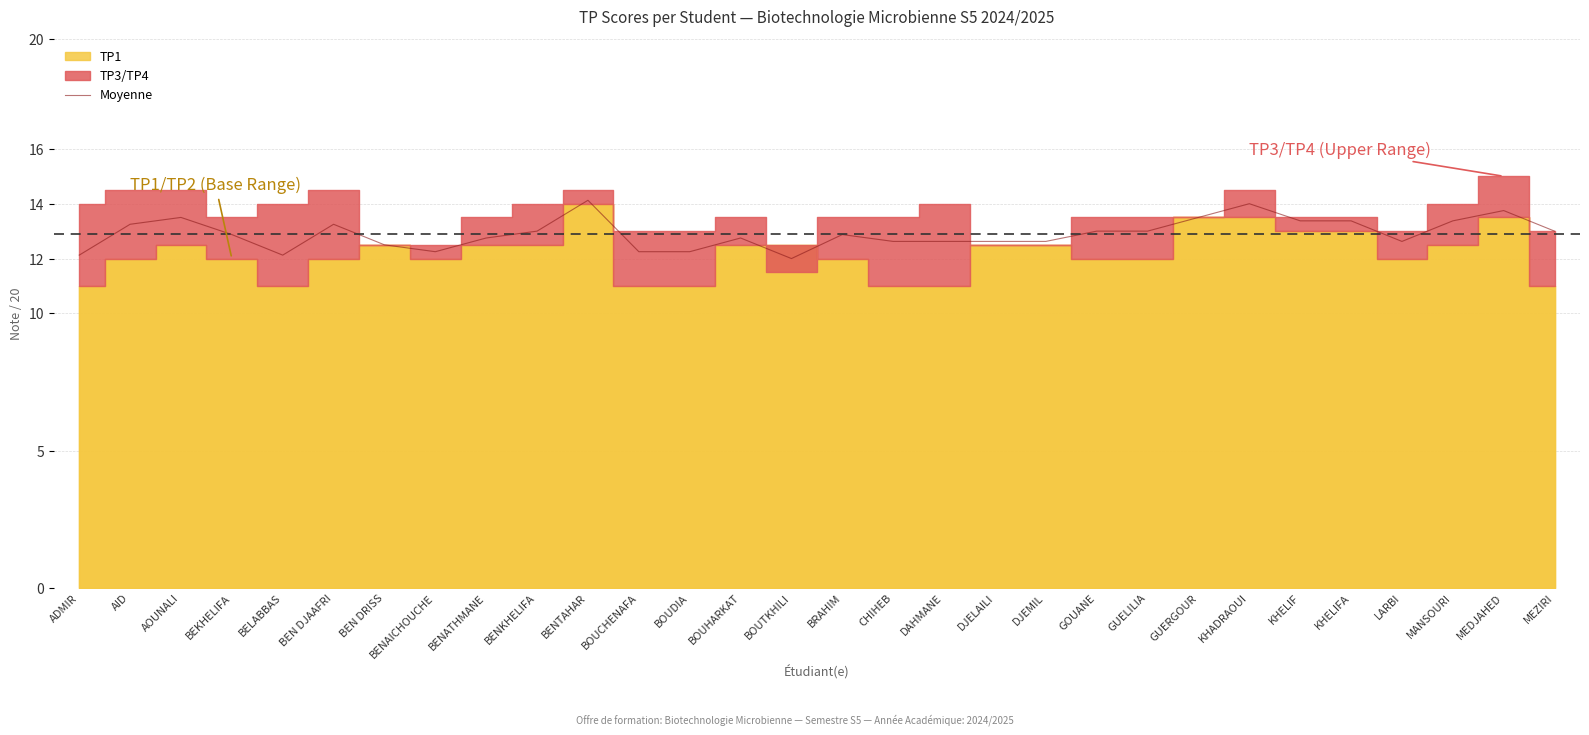

What is the lowest value of the Moyenne series?

12.0